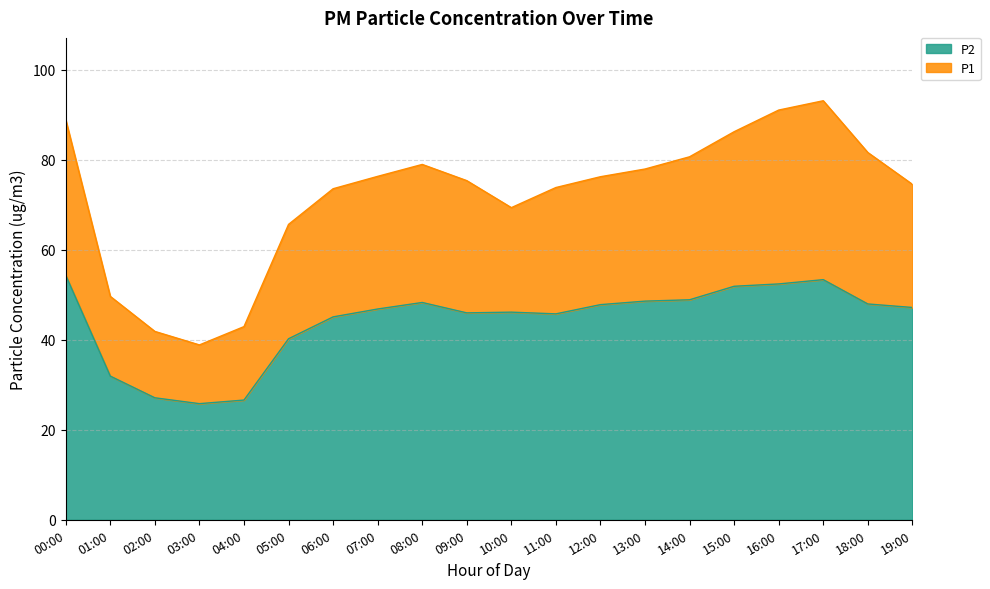

True or false: P1 has more than 0 points higher than both neighbors.

True